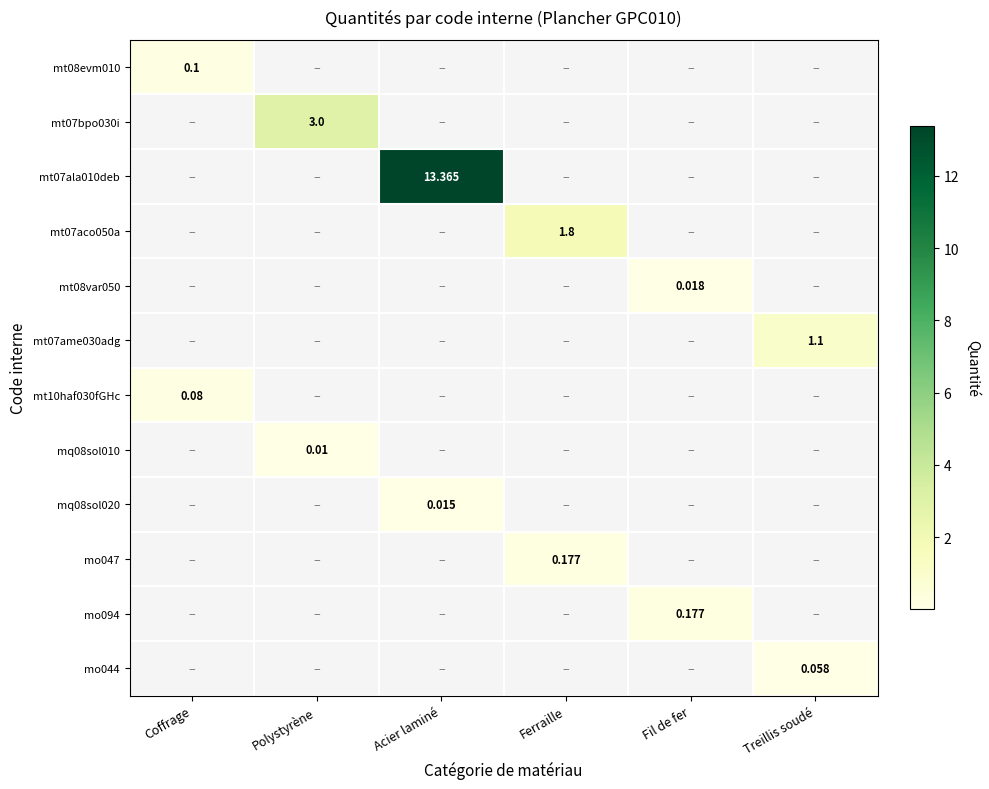

Which label corresponds to the largest value in the chart?

Acier laminé